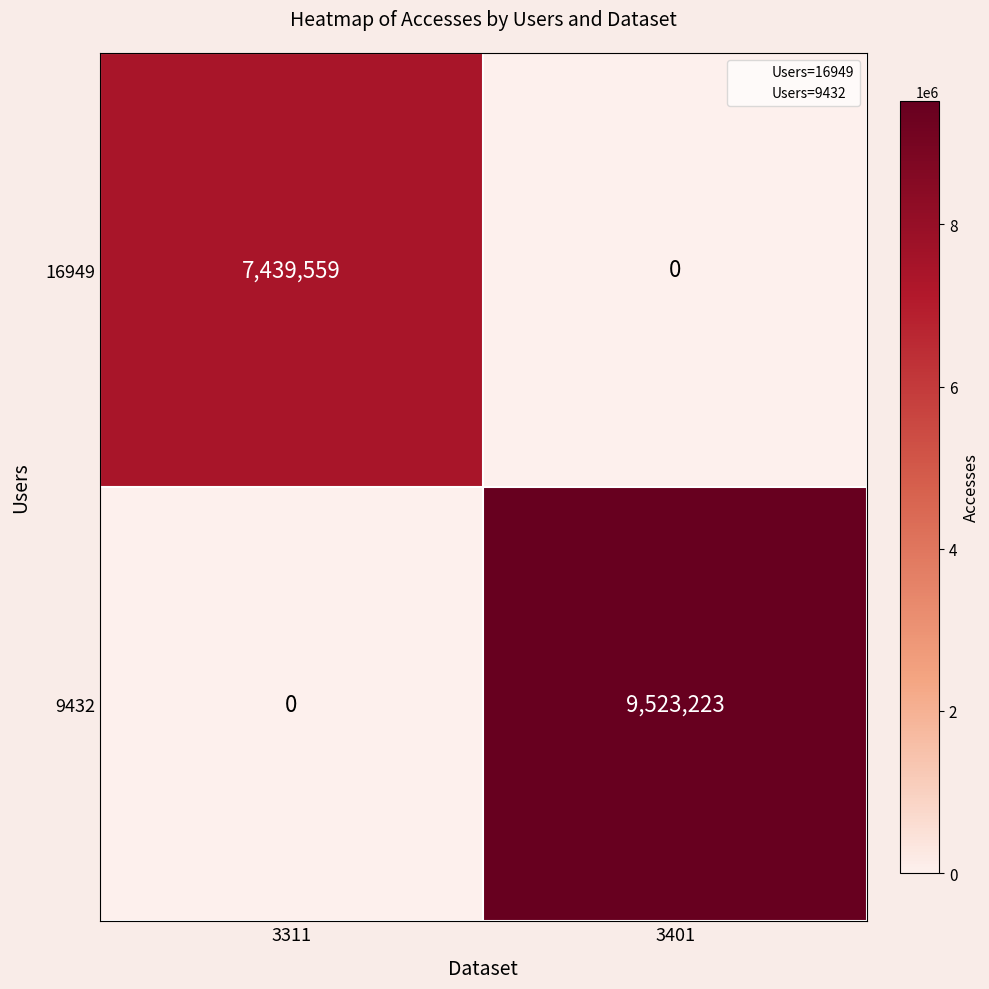

Reading left to right, what are all the values shown in this chart?

16949: 7439559	0
9432: 0	9523223